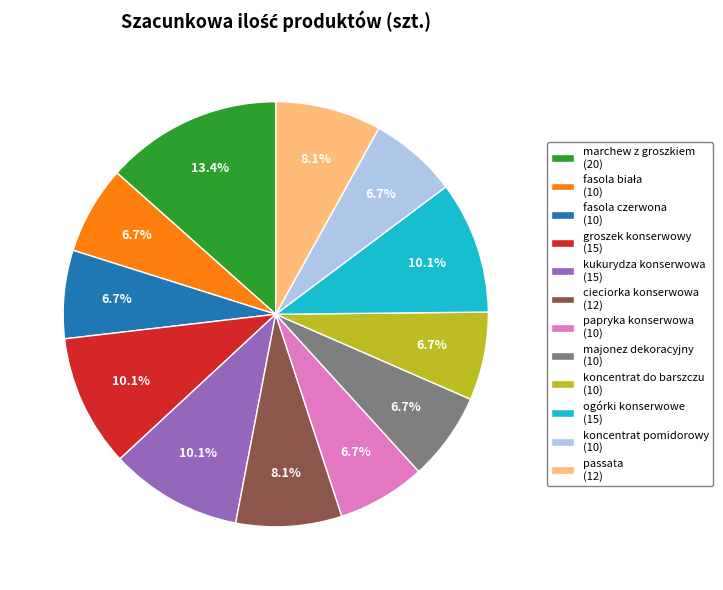

What percentage do majonez dekoracyjny (10) and koncentrat do barszczu (10) together represent?

13.4%